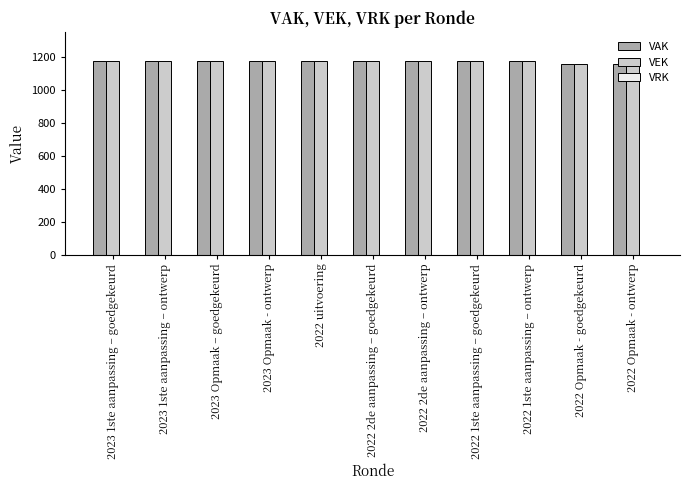

What is the greatest value displayed?

1175